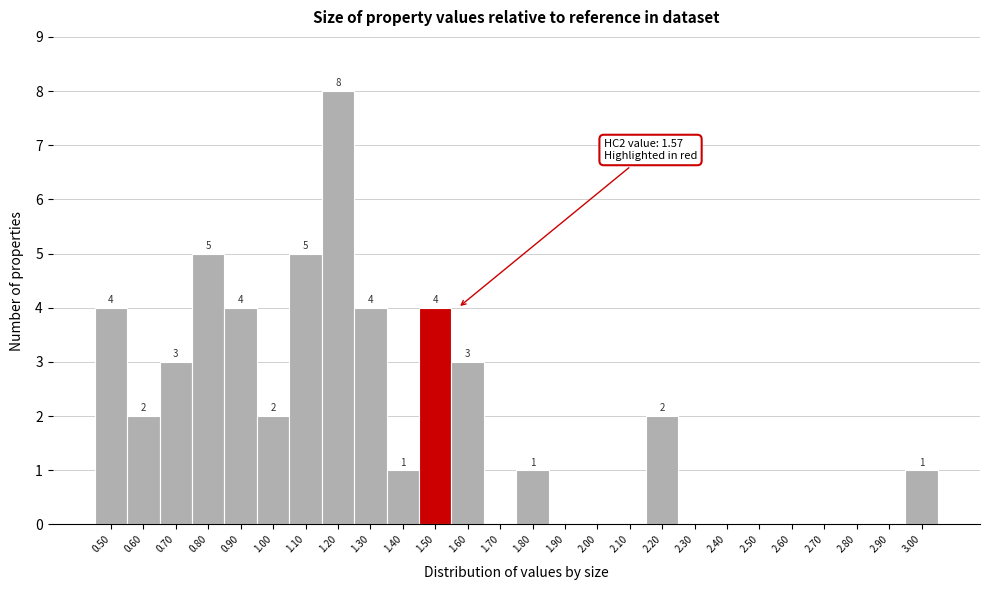

Reading left to right, list all the values displayed in this chart.

0.50=4	0.60=2	0.70=3	0.80=5	0.90=4	1.00=2	1.10=5	1.20=8	1.30=4	1.40=1	1.50=4	1.60=3	1.70=0	1.80=1	1.90=0	2.00=0	2.10=0	2.20=2	2.30=0	2.40=0	2.50=0	2.60=0	2.70=0	2.80=0	2.90=0	3.00=1